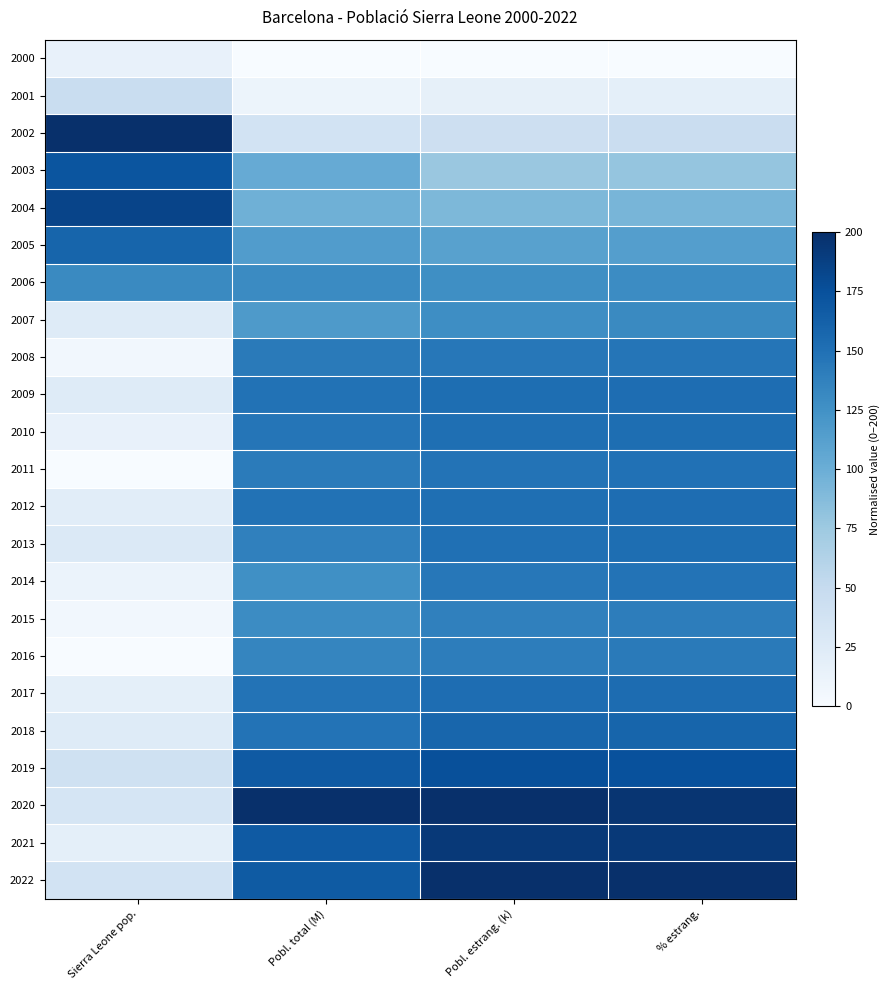

Reading left to right, extract all data points from this chart.

2000: Sierra Leone pop.=15.6	Pobl. total (M)=0.0	Pobl. estrang. (k)=0.0	% estrang.=0.0
2001: Sierra Leone pop.=46.9	Pobl. total (M)=10.8	Pobl. estrang. (k)=17.0	% estrang.=18.6
2002: Sierra Leone pop.=200.0	Pobl. total (M)=36.8	Pobl. estrang. (k)=42.6	% estrang.=45.6
2003: Sierra Leone pop.=171.9	Pobl. total (M)=103.0	Pobl. estrang. (k)=77.3	% estrang.=79.2
2004: Sierra Leone pop.=184.4	Pobl. total (M)=98.0	Pobl. estrang. (k)=90.8	% estrang.=93.7
2005: Sierra Leone pop.=159.4	Pobl. total (M)=115.3	Pobl. estrang. (k)=110.9	% estrang.=113.6
2006: Sierra Leone pop.=131.2	Pobl. total (M)=130.2	Pobl. estrang. (k)=126.9	% estrang.=128.9
2007: Sierra Leone pop.=25.0	Pobl. total (M)=117.7	Pobl. estrang. (k)=127.6	% estrang.=130.7
2008: Sierra Leone pop.=6.2	Pobl. total (M)=142.5	Pobl. estrang. (k)=144.9	% estrang.=146.4
2009: Sierra Leone pop.=25.0	Pobl. total (M)=149.2	Pobl. estrang. (k)=152.1	% estrang.=153.1
2010: Sierra Leone pop.=15.6	Pobl. total (M)=146.6	Pobl. estrang. (k)=151.1	% estrang.=152.3
2011: Sierra Leone pop.=0.0	Pobl. total (M)=142.0	Pobl. estrang. (k)=148.2	% estrang.=149.8
2012: Sierra Leone pop.=21.9	Pobl. total (M)=148.5	Pobl. estrang. (k)=151.5	% estrang.=152.5
2013: Sierra Leone pop.=28.1	Pobl. total (M)=137.6	Pobl. estrang. (k)=150.1	% estrang.=152.1
2014: Sierra Leone pop.=12.5	Pobl. total (M)=126.4	Pobl. estrang. (k)=144.9	% estrang.=147.8
2015: Sierra Leone pop.=6.2	Pobl. total (M)=129.0	Pobl. estrang. (k)=138.1	% estrang.=140.6
2016: Sierra Leone pop.=0.0	Pobl. total (M)=134.0	Pobl. estrang. (k)=140.5	% estrang.=142.7
2017: Sierra Leone pop.=18.7	Pobl. total (M)=148.3	Pobl. estrang. (k)=152.4	% estrang.=153.5
2018: Sierra Leone pop.=25.0	Pobl. total (M)=147.8	Pobl. estrang. (k)=158.1	% estrang.=159.4
2019: Sierra Leone pop.=40.6	Pobl. total (M)=167.3	Pobl. estrang. (k)=175.0	% estrang.=174.6
2020: Sierra Leone pop.=34.4	Pobl. total (M)=200.0	Pobl. estrang. (k)=199.7	% estrang.=195.8
2021: Sierra Leone pop.=18.7	Pobl. total (M)=167.3	Pobl. estrang. (k)=192.9	% estrang.=192.7
2022: Sierra Leone pop.=37.5	Pobl. total (M)=166.7	Pobl. estrang. (k)=200.0	% estrang.=200.0